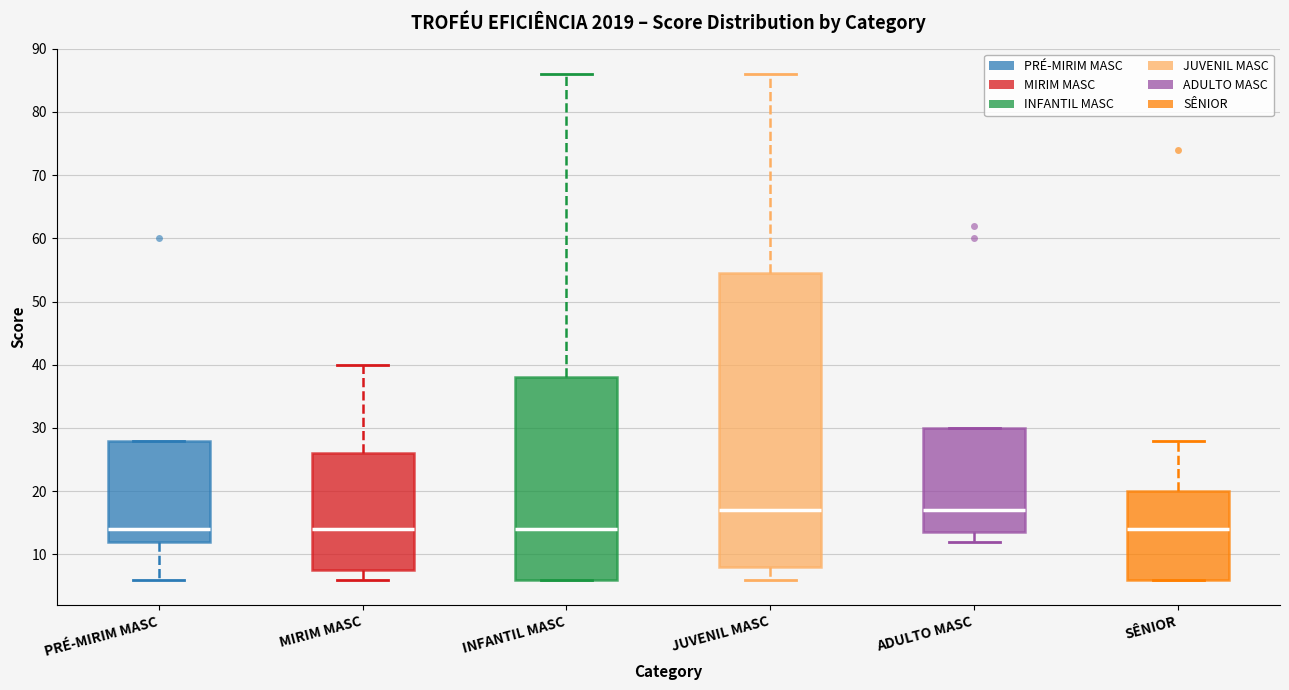

Where is the lower edge of the box for SÊNIOR on the y-axis? The values are not printed on the chart, so give them approximately, as read against the axis.

6